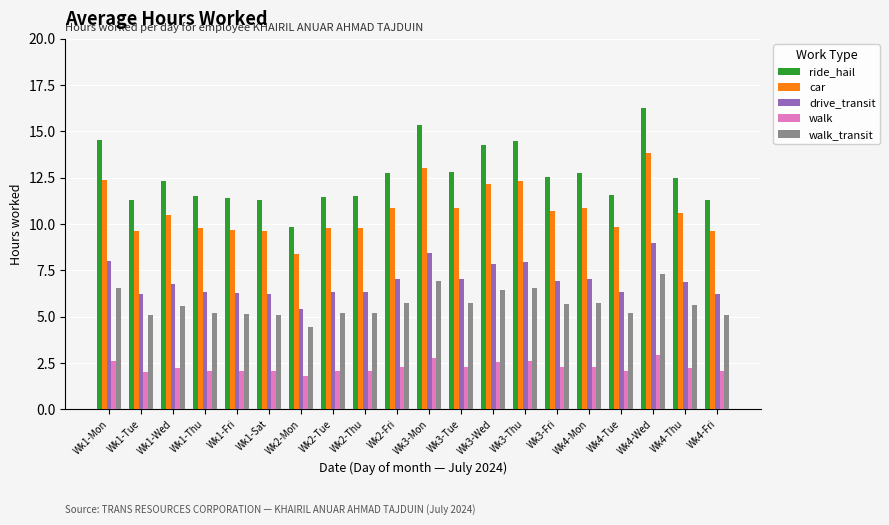

Which series has the largest total across all categories?

ride_hail